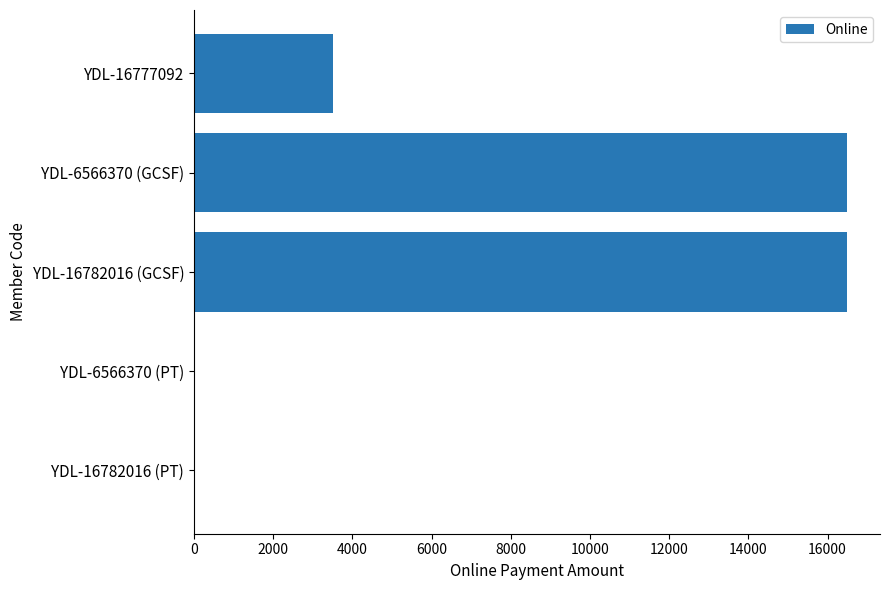

Between YDL-16782016 (GCSF) and YDL-6566370 (PT), which is larger?

YDL-16782016 (GCSF)